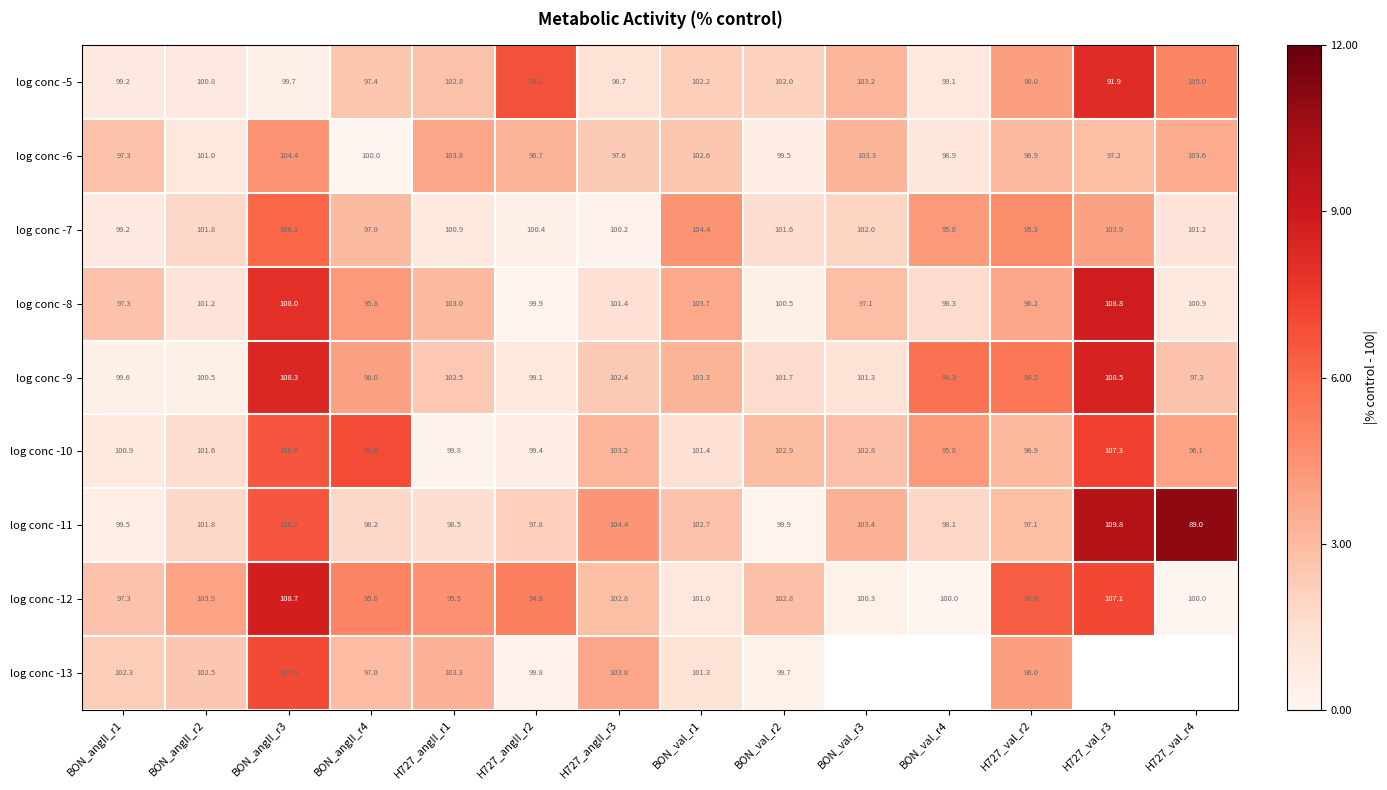

Is the value of log conc -11 at BON_val_r1 greater than the value of log conc -5 at BON_angII_r1?

Yes